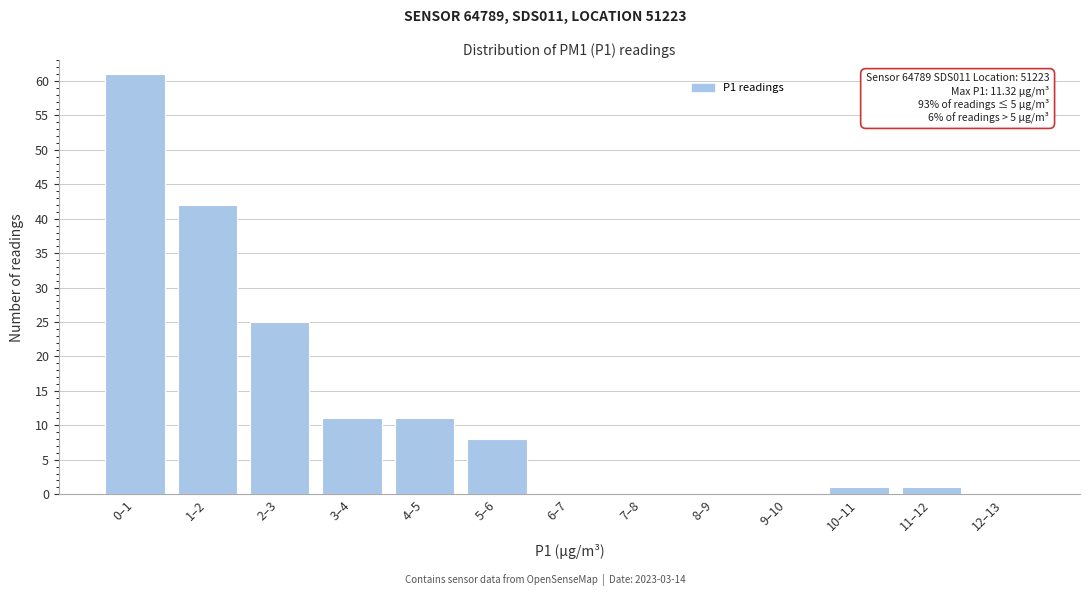

Reading left to right, what are all the values shown in this chart?

0–1=61	1–2=42	2–3=25	3–4=11	4–5=11	5–6=8	6–7=0	7–8=0	8–9=0	9–10=0	10–11=1	11–12=1	12–13=0